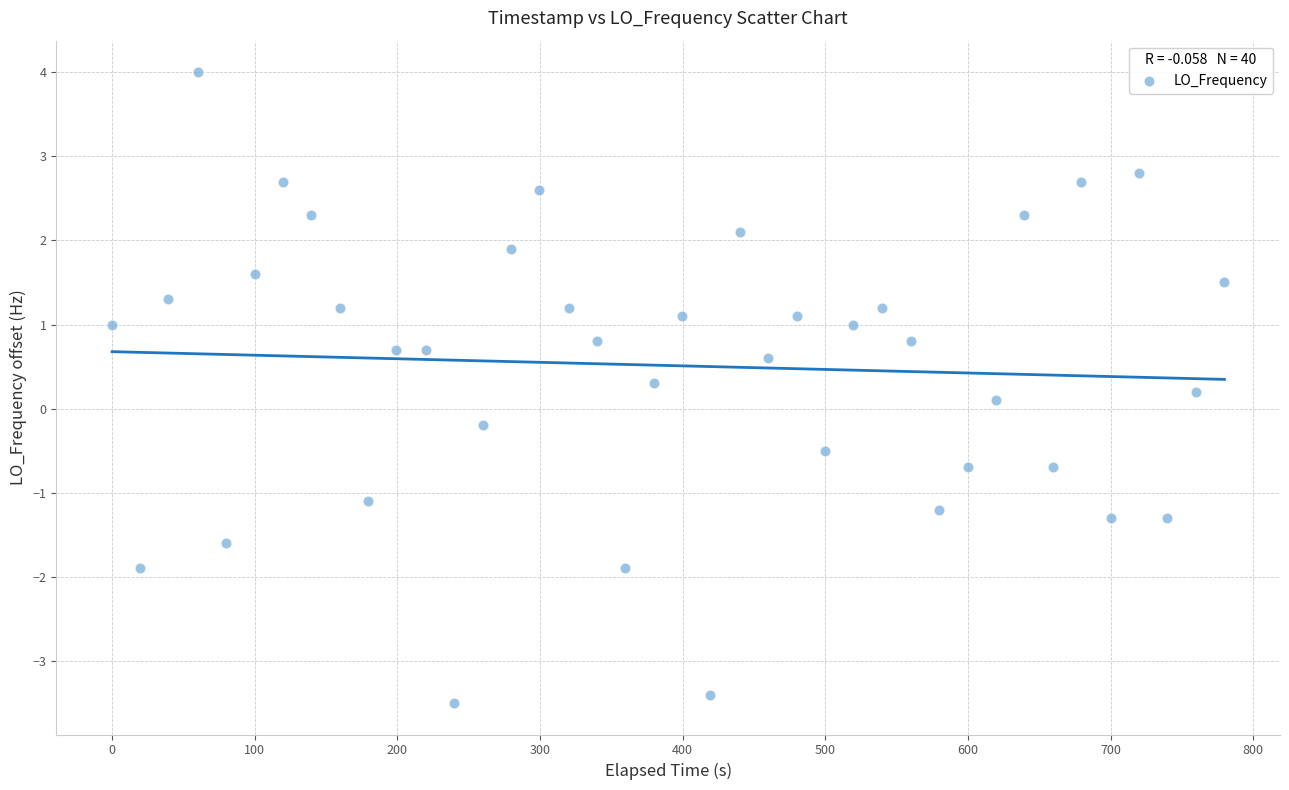

What is the range of X values (max minus min)?

779.7